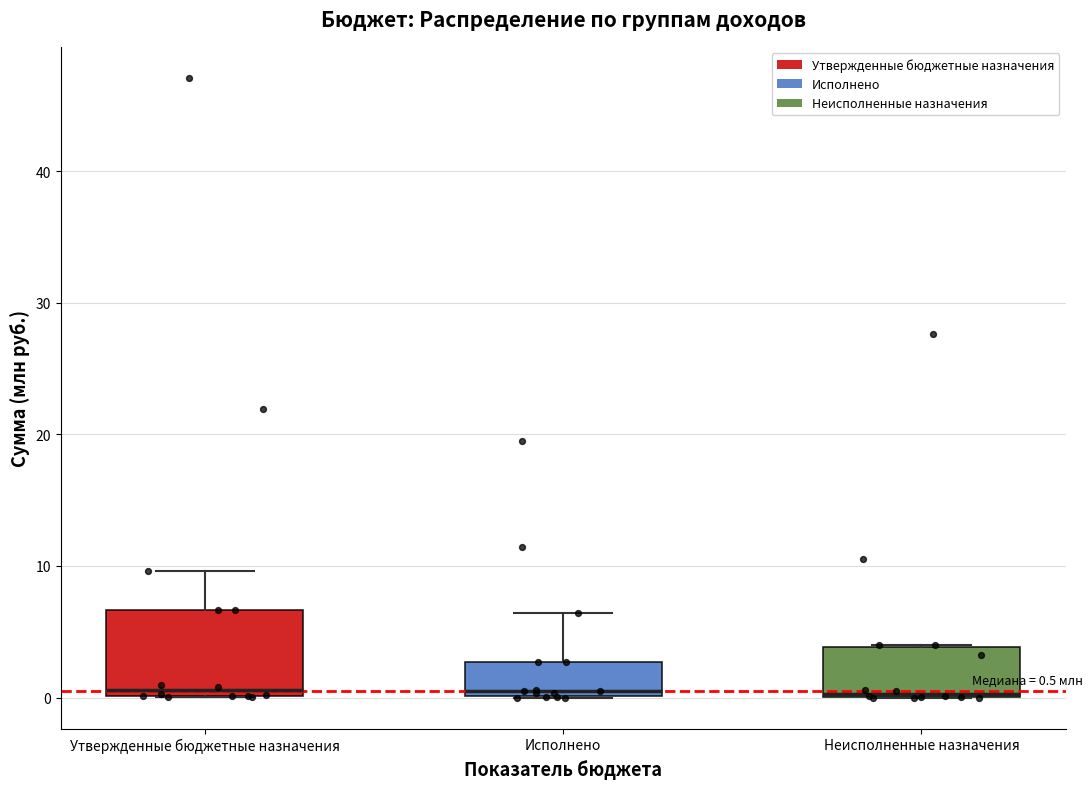

Which box is the tallest, from its lower edge to its upper edge?

Утвержденные бюджетные назначения